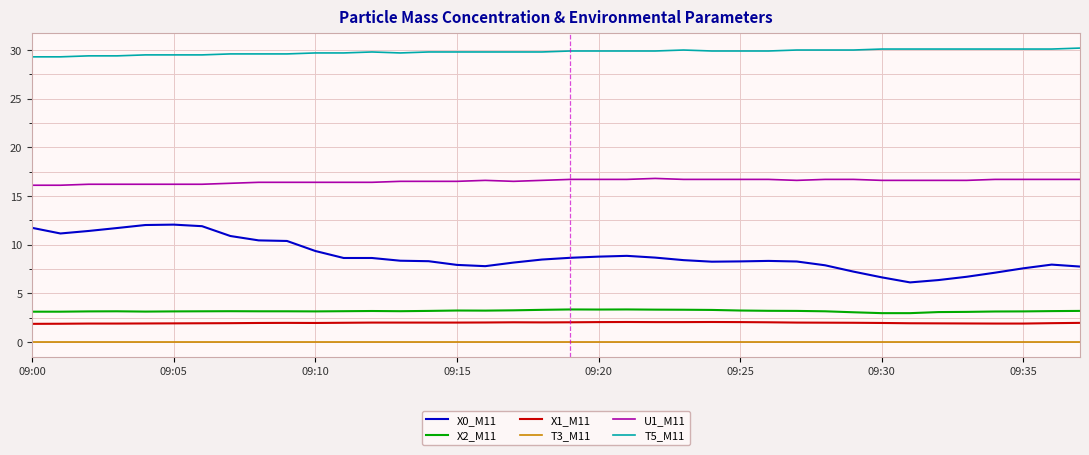

What is the difference between the maximum and minimum values in the T5_M11 series?

0.9